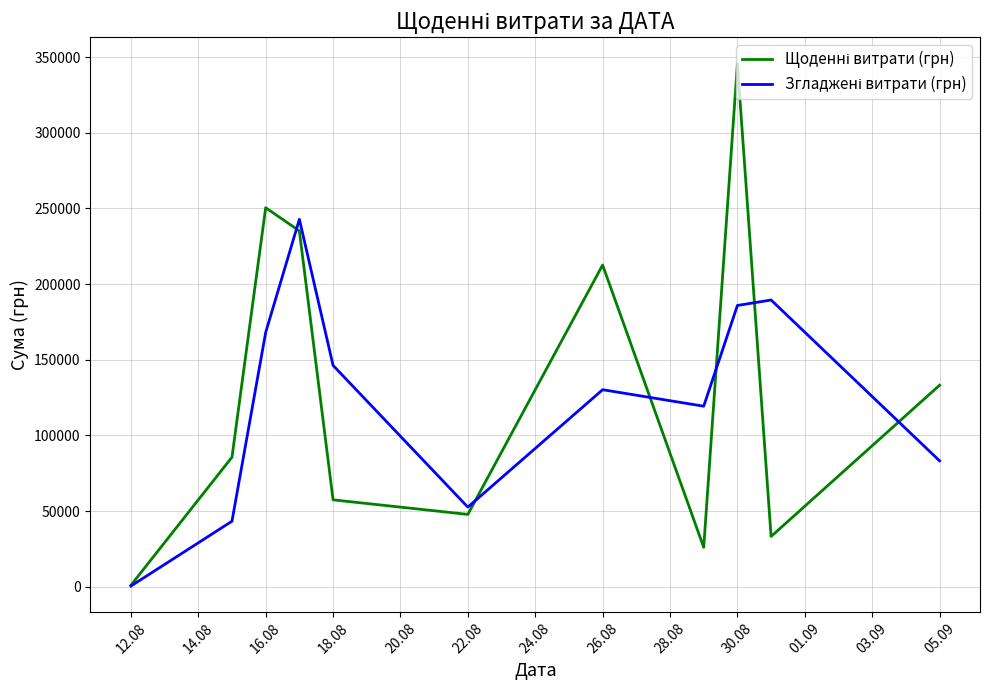

Does the chart display data point markers on the line(s)?

No